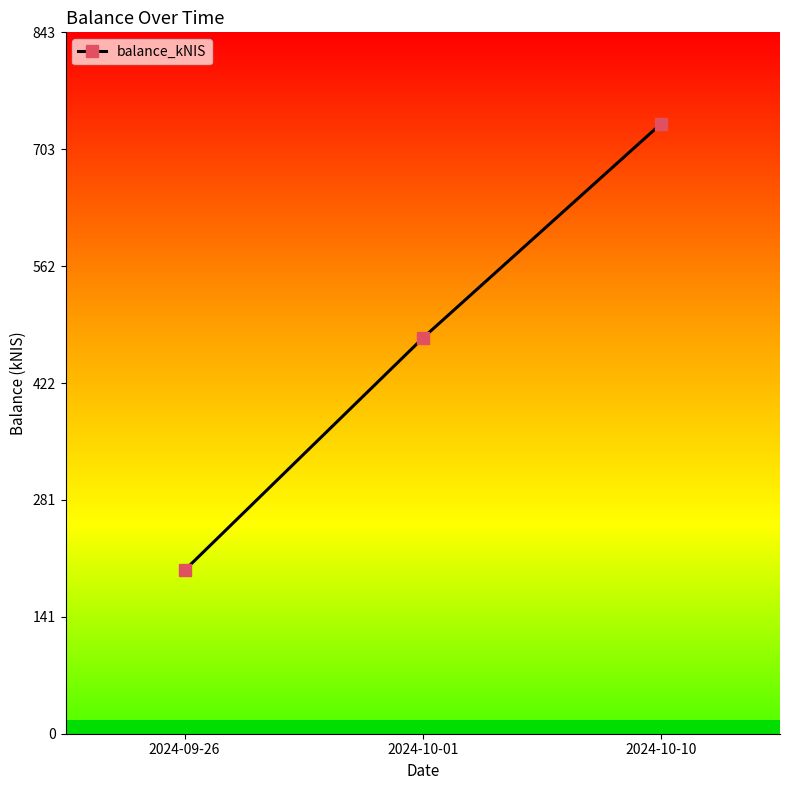

What is the difference between the maximum and minimum values?

536.7